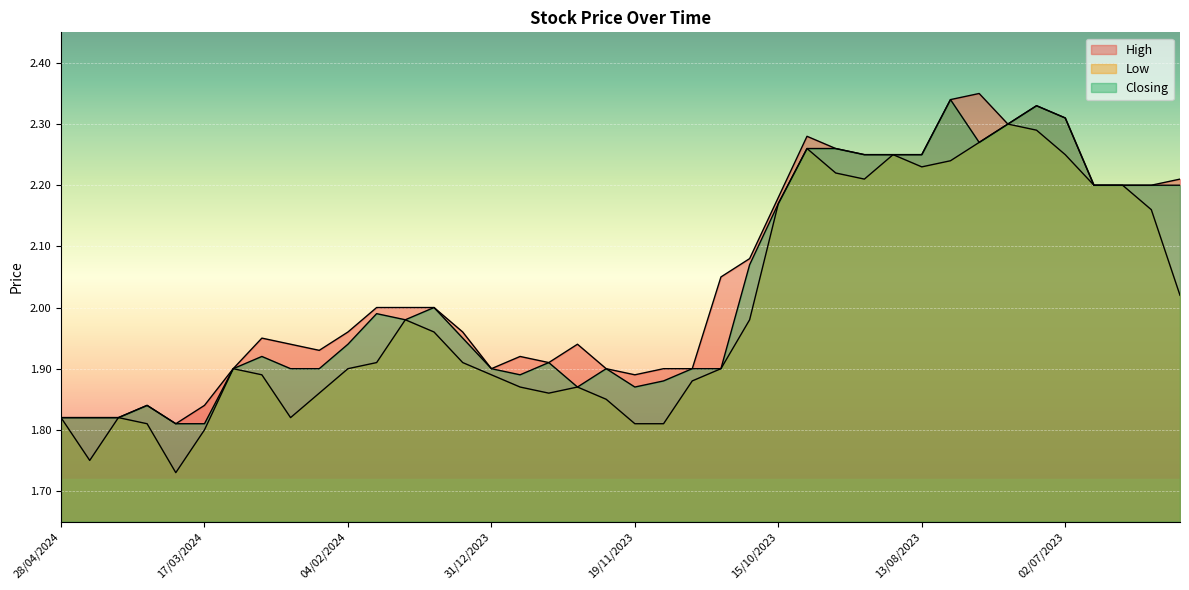

Which series has the largest total across all categories?

High